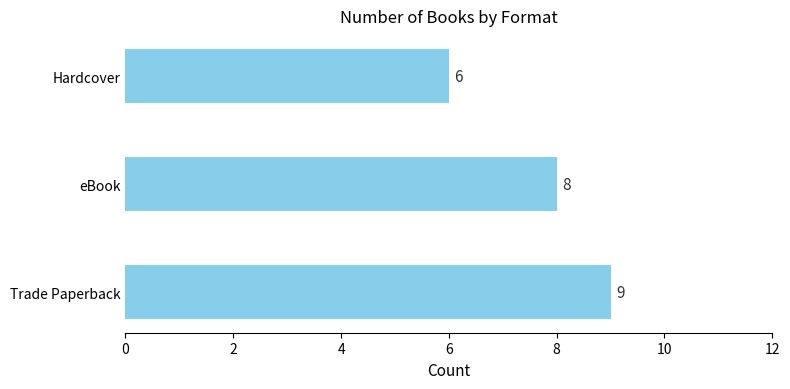

True or false: the data shows 9 at Trade Paperback.

True